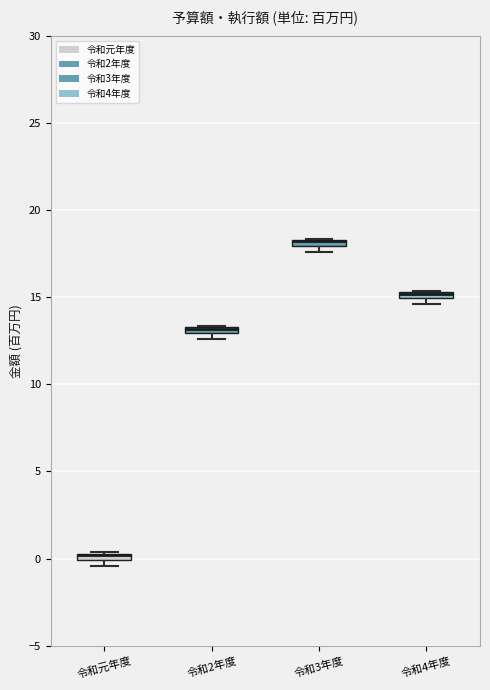

Where is the lower edge of the box for 令和元年度 on the y-axis? The values are not printed on the chart, so give them approximately, as read against the axis.

0.0